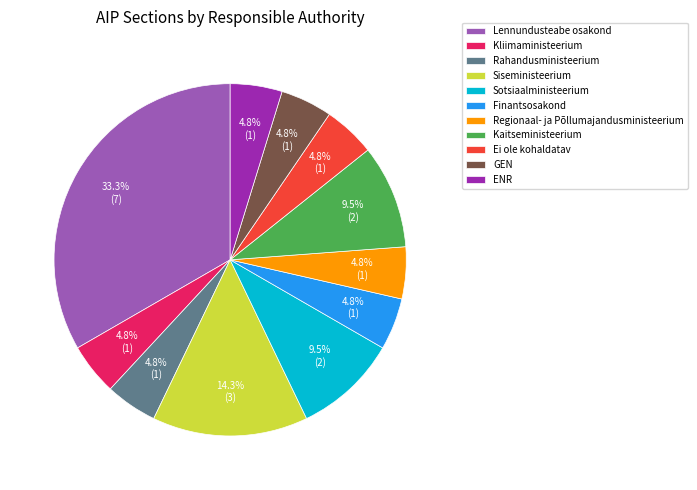

Is there any slice that represents more than half of the pie?

No